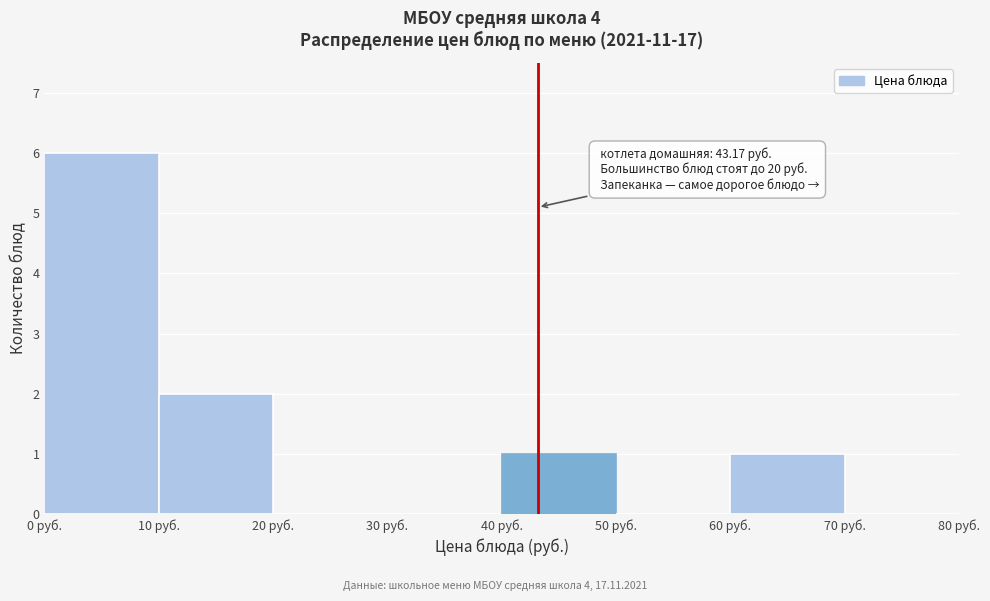

Which range on the x-axis has the tallest bar?

0 to 10